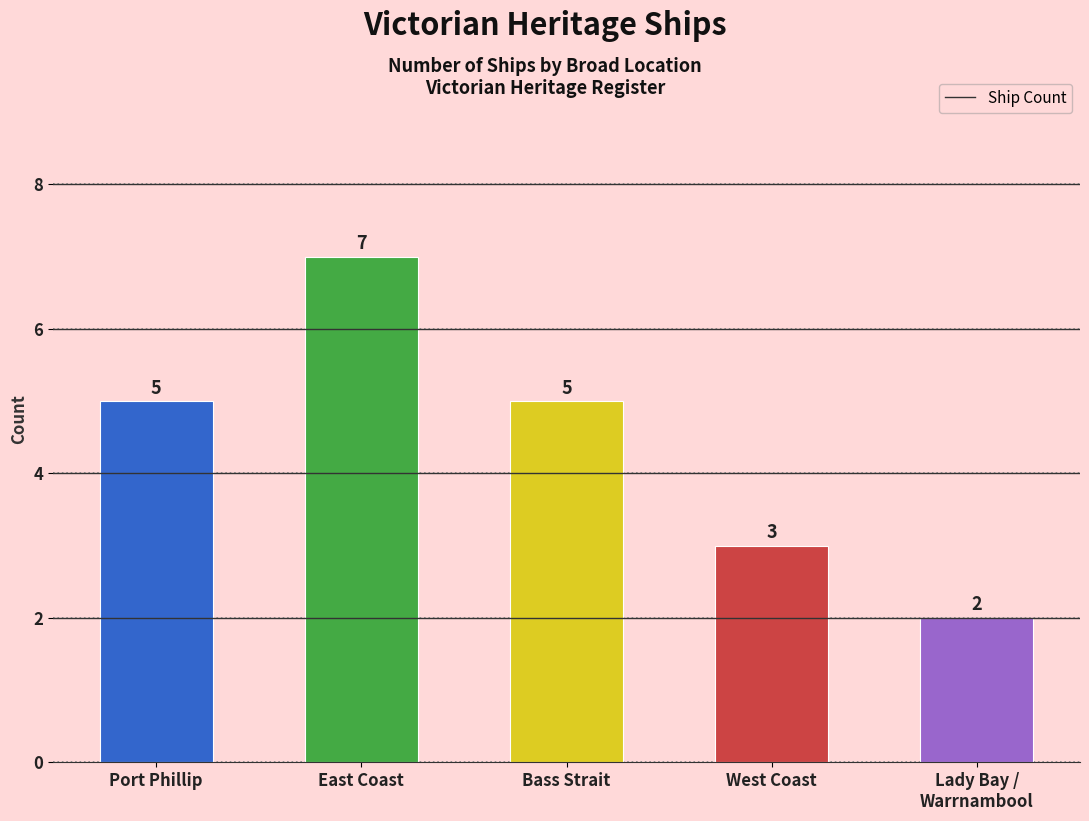

Reading left to right, transcribe all the data shown in this chart.

Port Phillip=5	East Coast=7	Bass Strait=5	West Coast=3	Lady Bay /
Warrnambool=2